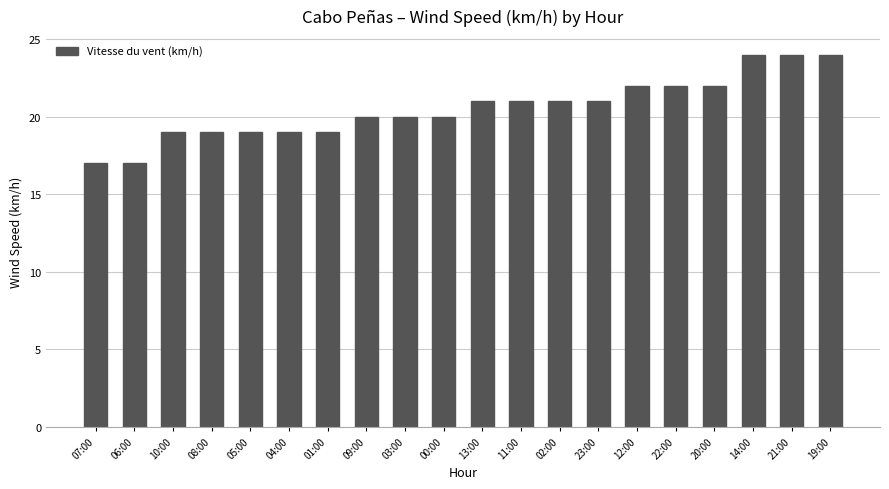

What is the minimum value shown in the chart?

17